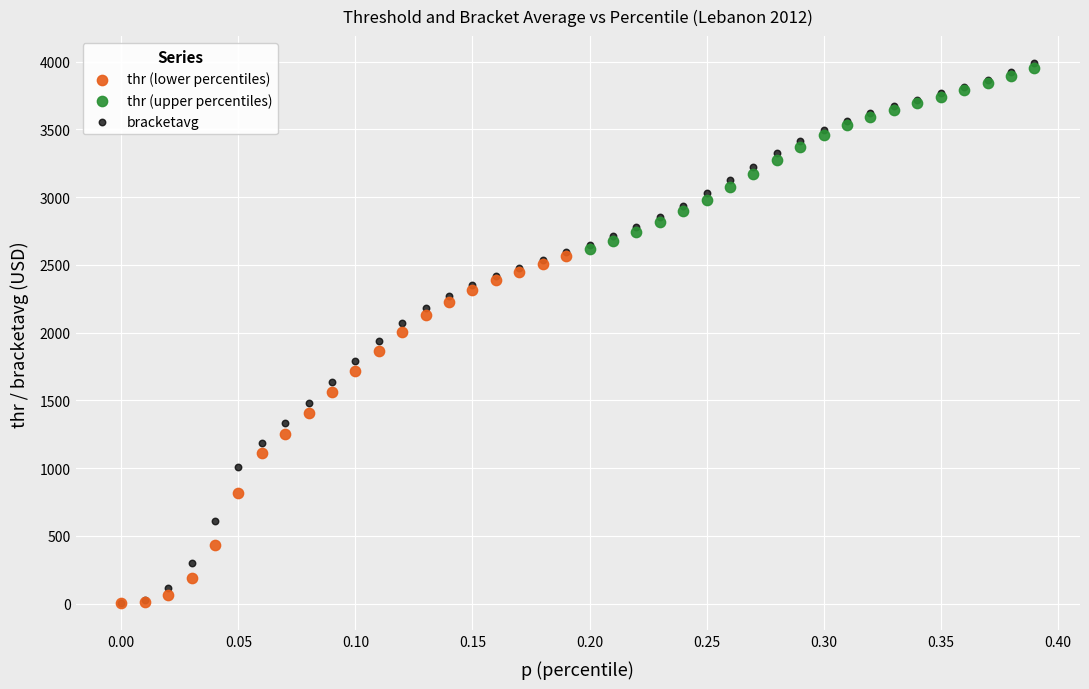

Which series has the widest spread of Y values?

bracketavg